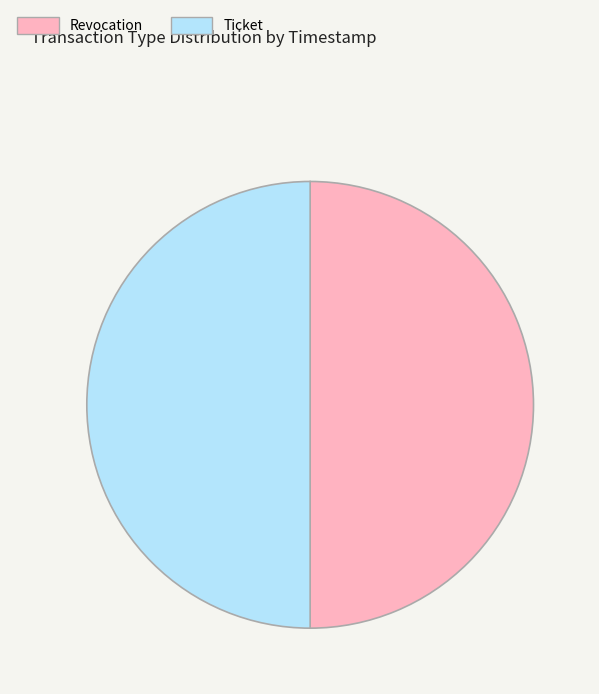

Do Revocation and Ticket together represent more than half of the pie?

Yes